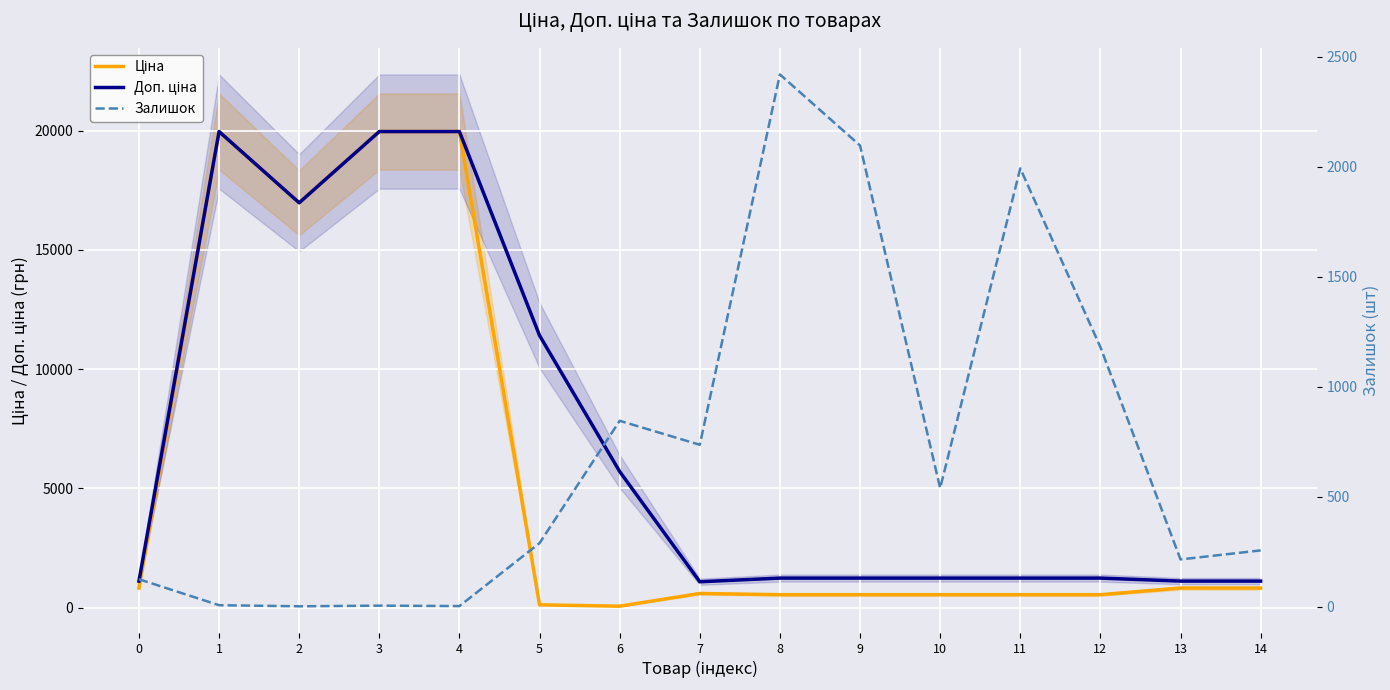

Which has a higher value, 1 or 14?

1